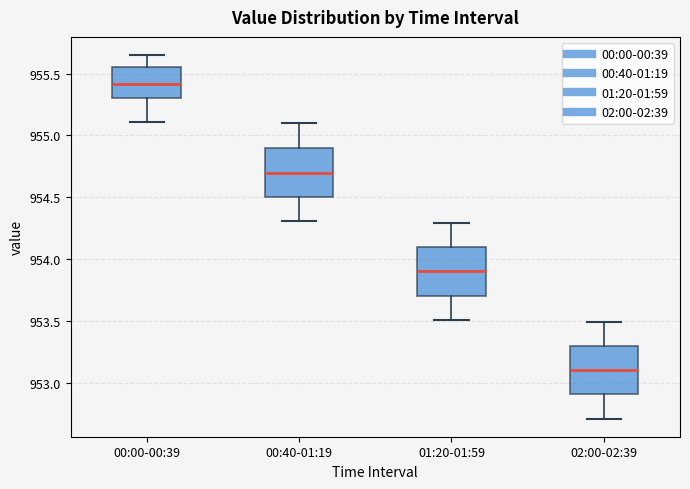

Reading left to right, transcribe this box plot: for each box, give where its median line is, the range the box spans, and where its two whiskers end, as read against the y-axis. The values are not printed on the chart, so give them approximately, as read against the axis.

00:00-00:39: median 955.40, box 955.30 to 955.55, whiskers 955.10 to 955.65
00:40-01:19: median 954.70, box 954.50 to 954.90, whiskers 954.30 to 955.10
01:20-01:59: median 953.90, box 953.70 to 954.10, whiskers 953.50 to 954.30
02:00-02:39: median 953.10, box 952.90 to 953.30, whiskers 952.70 to 953.50